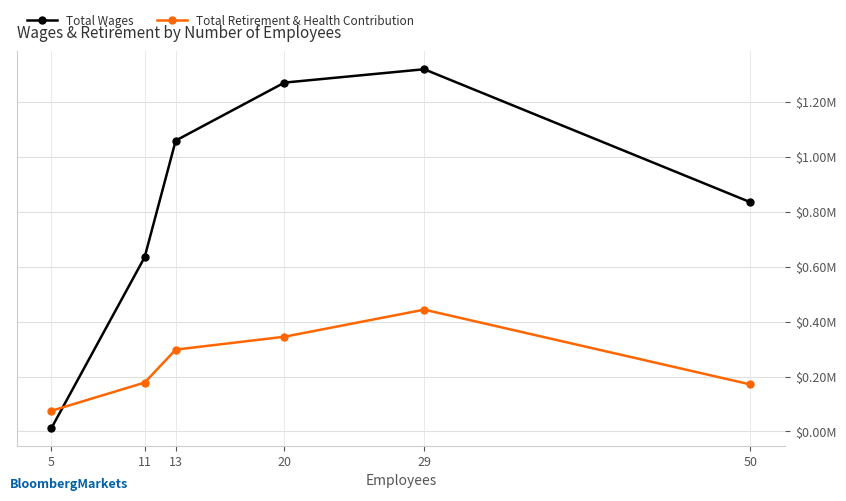

Where is Total Retirement & Health Contribution nearest to the value 259300?

13